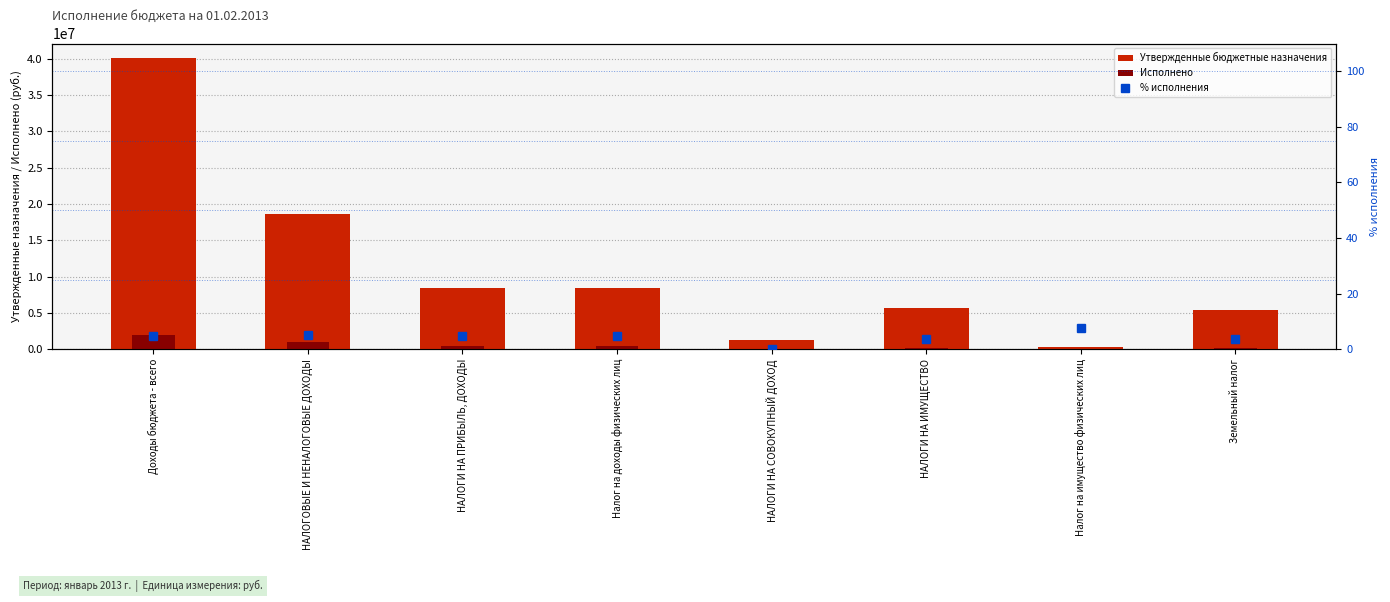

Which series has the largest total across all categories?

Утвержденные бюджетные назначения